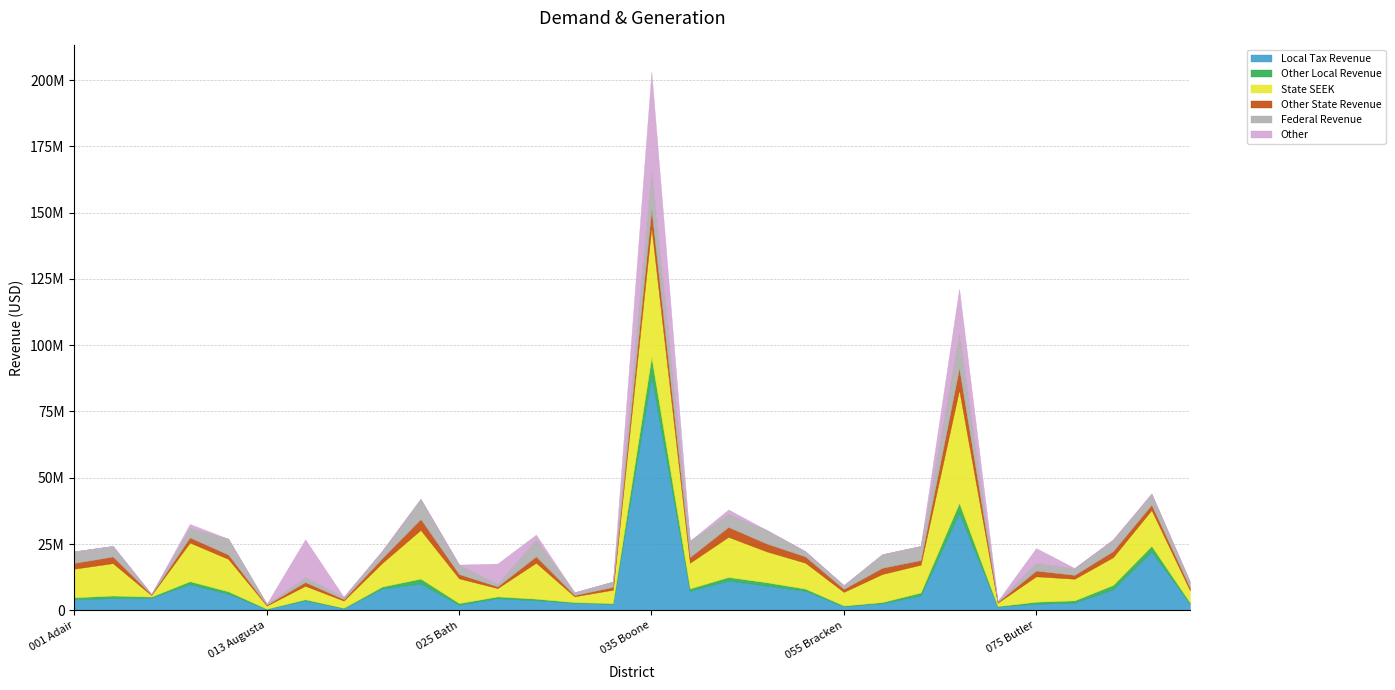

How many lines are shown in the chart?

6